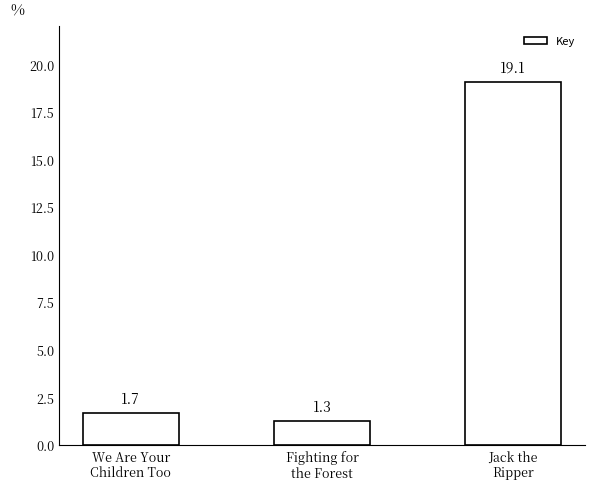

Rank the categories by value from highest to lowest.

Jack the
Ripper, We Are Your
Children Too, Fighting for
the Forest